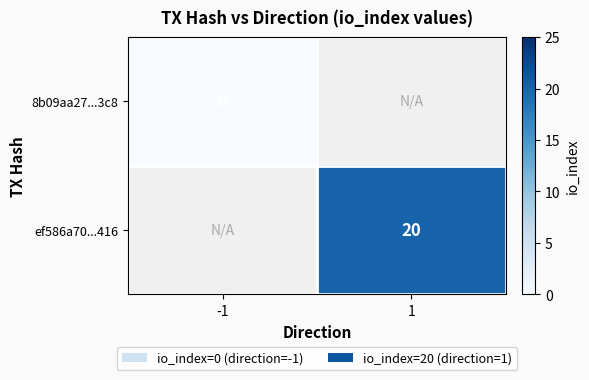

Is the value of ef586a70...416 at 1 greater than the value of 8b09aa27...3c8 at 1?

No